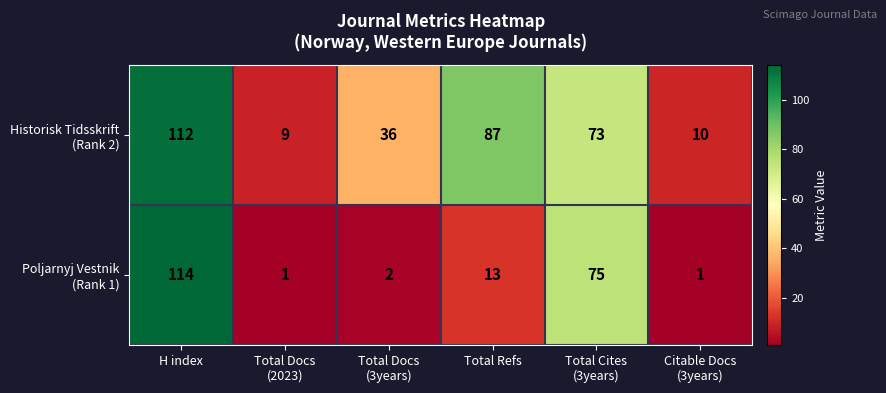

How many distinct data groups are displayed?

2